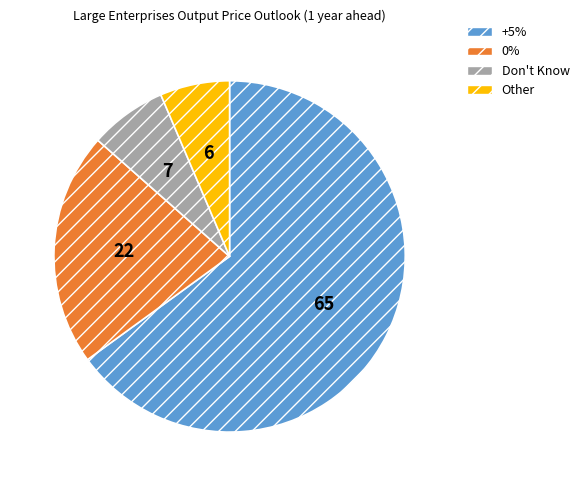

Is it true that 0% is 22% of the pie?

True